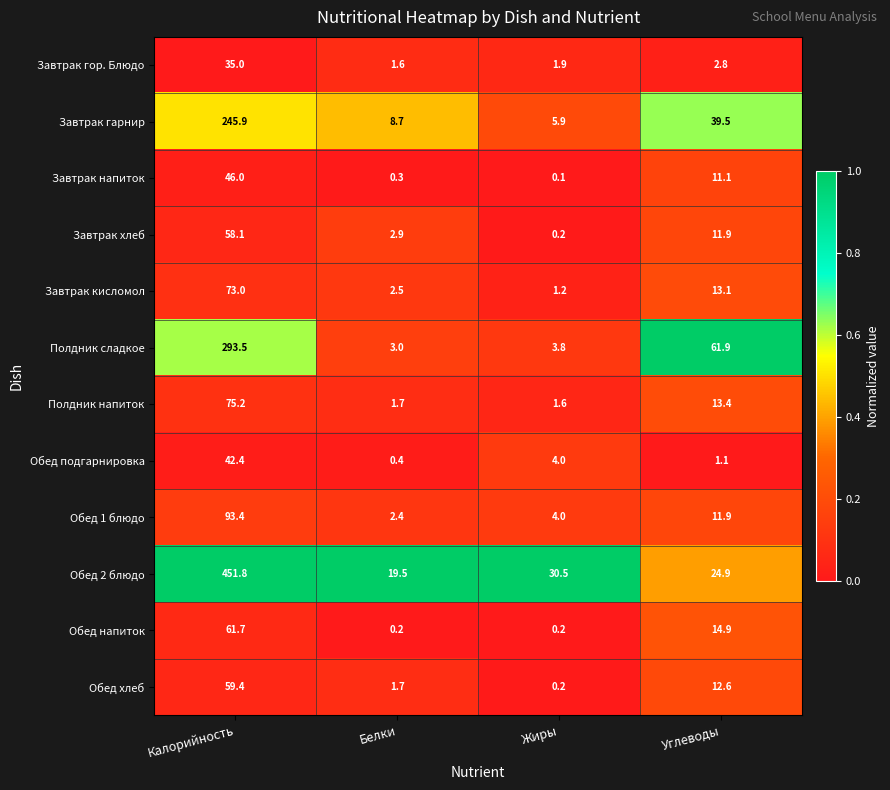

True or false: Обед подгарнировка has a value of 4.0 at Жиры.

True